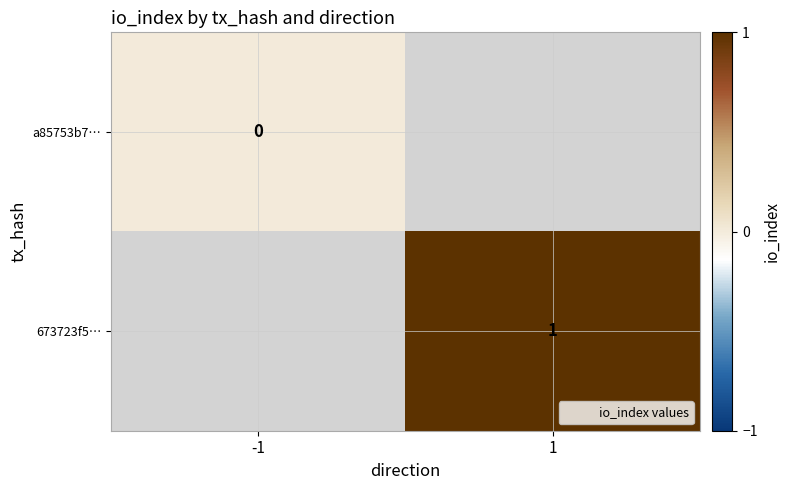

Is the value of 673723f5… at 1 greater than the value of a85753b7… at -1?

Yes